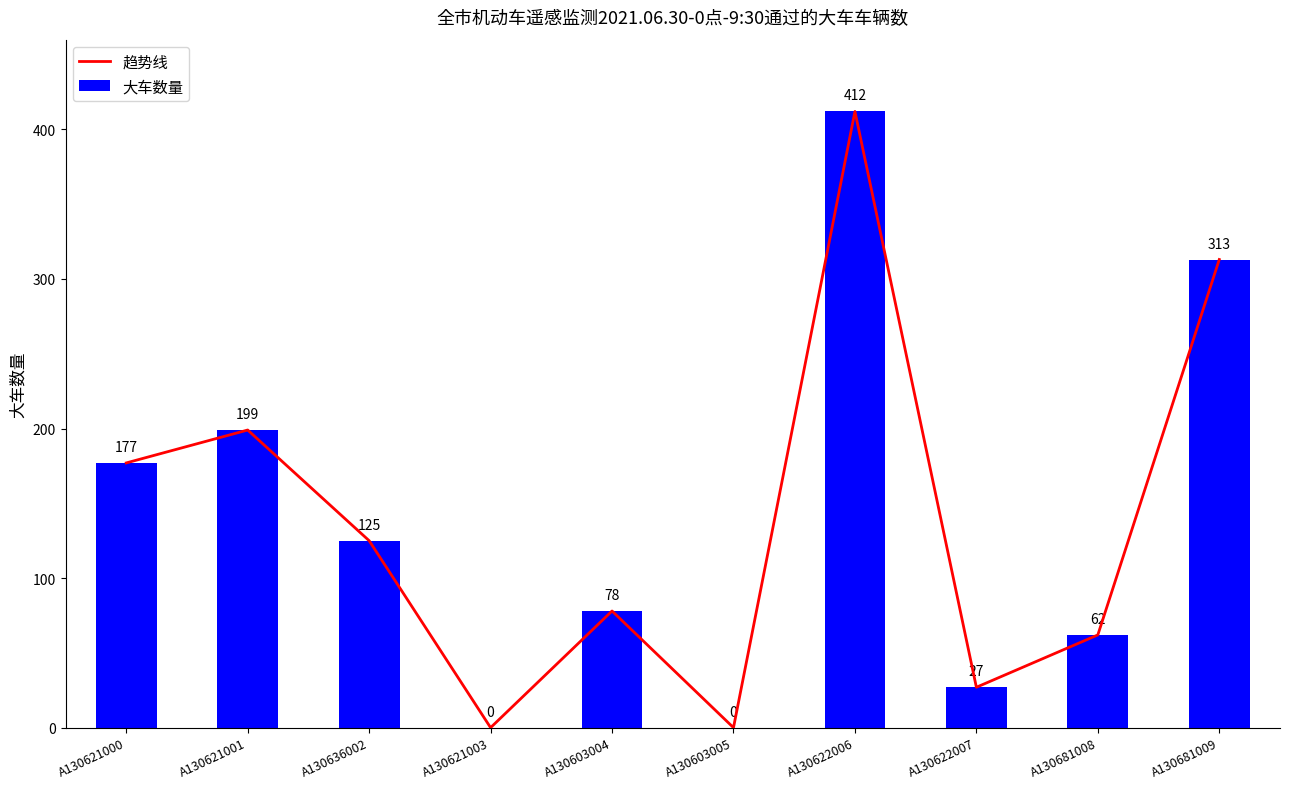

Does the chart contain stacked bars?

No